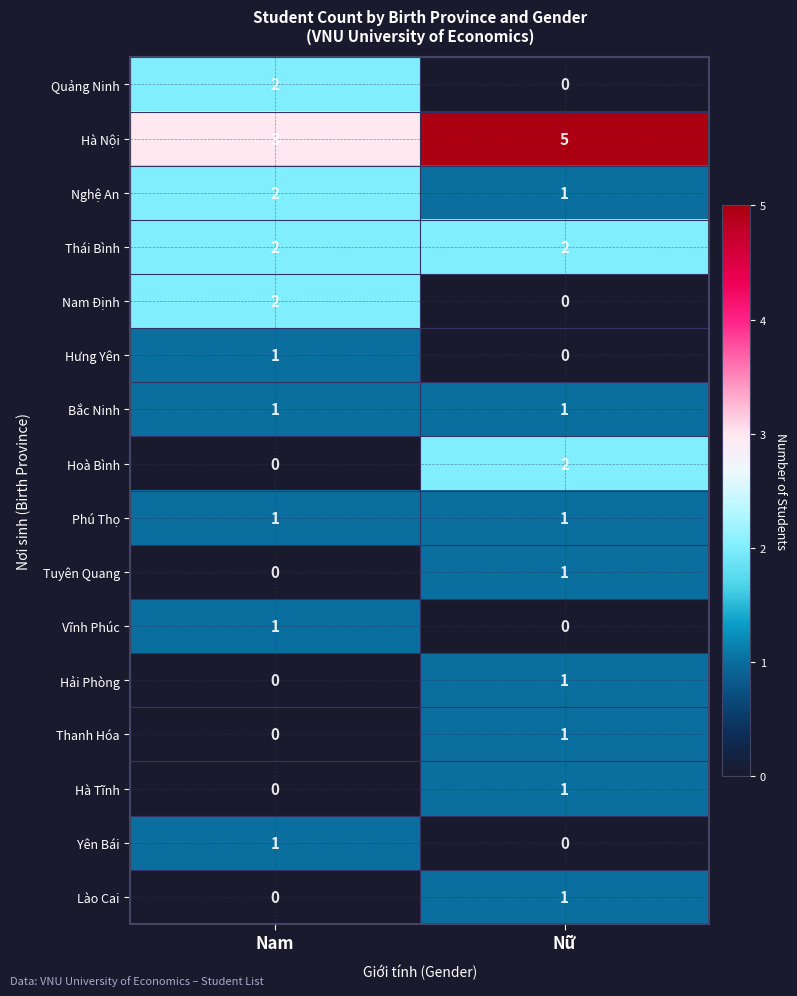

What is the spread (max minus min) of values at Nữ?

5